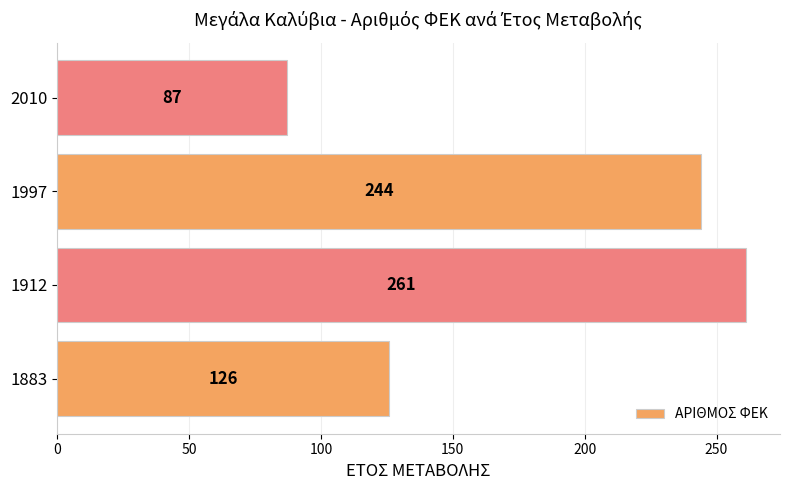

Reading bottom to top, list all the values displayed in this chart.

126	261	244	87